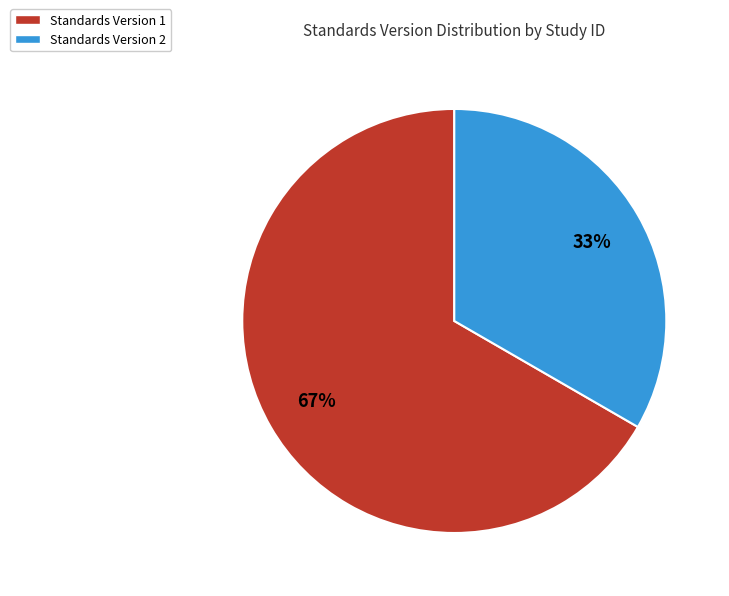

Combined, do Standards Version 1 and Standards Version 2 account for over 50%?

Yes